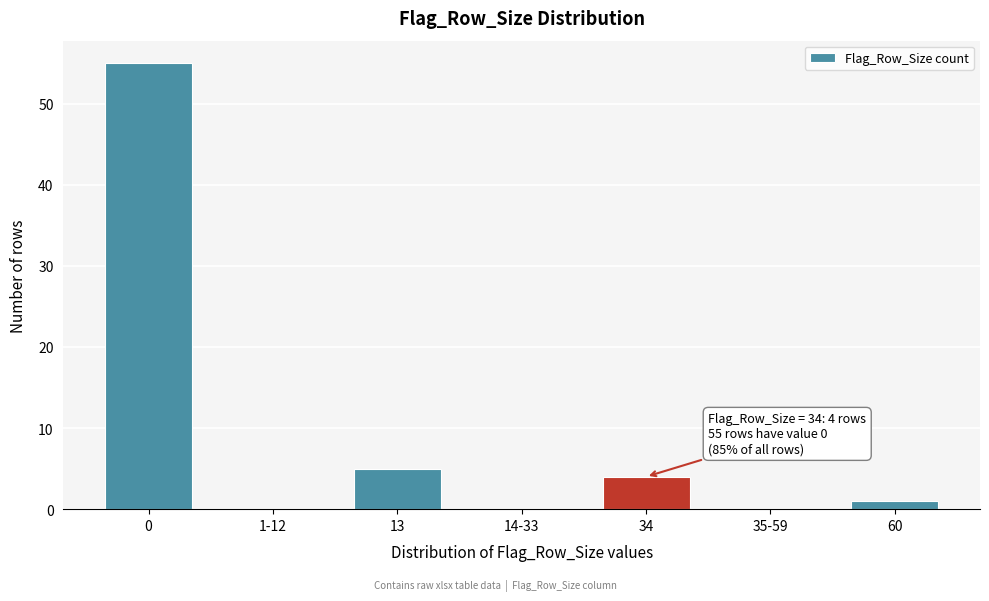

Reading right to left, what are all the values shown in this chart?

60=1	35-59=0	34=4	14-33=0	13=5	1-12=0	0=55